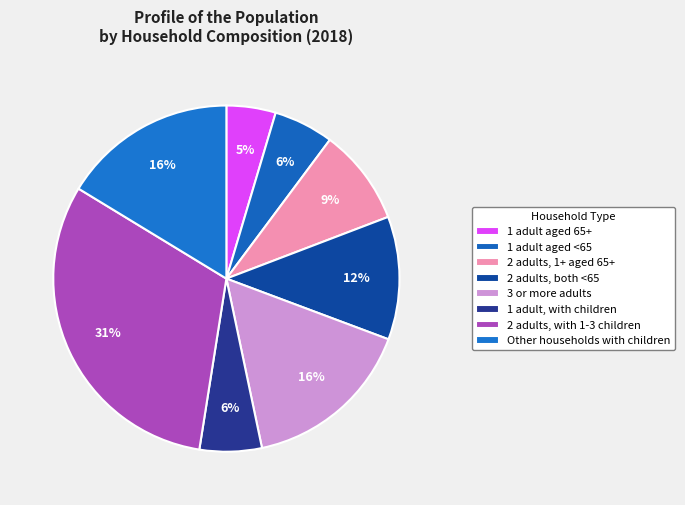

What percentage is the 3 or more adults slice, to the nearest percent?

16%